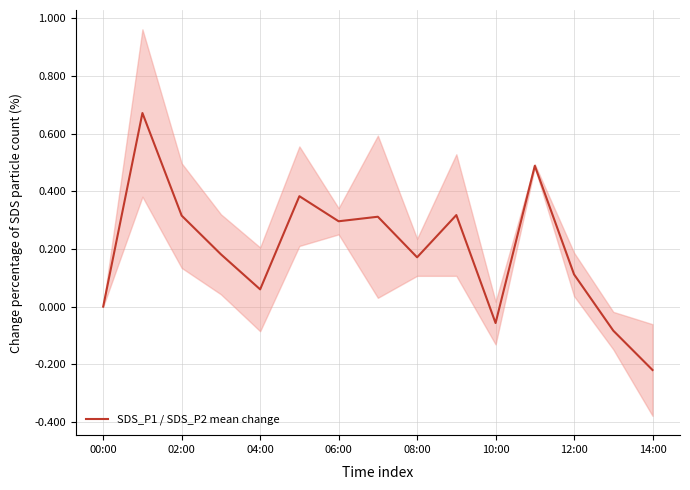

Which label corresponds to the smallest value in the chart?

14:00